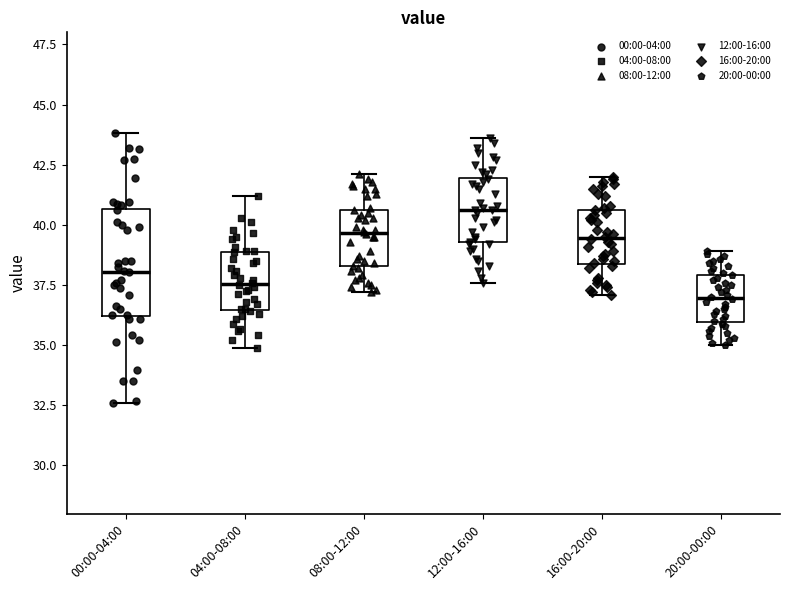

Where is the upper edge of the box for 04:00-08:00 on the y-axis? The values are not printed on the chart, so give them approximately, as read against the axis.

39.0